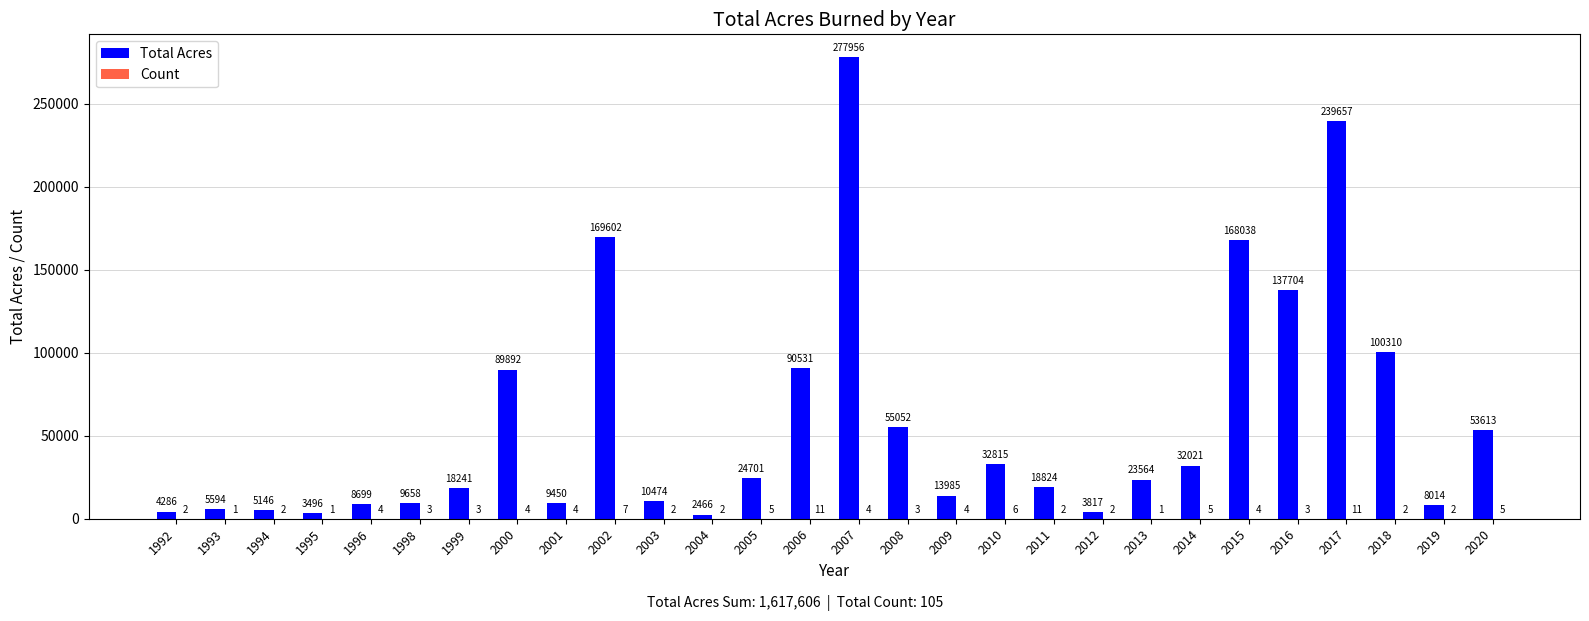

Are the bars grouped side by side (vs. stacked)?

Yes